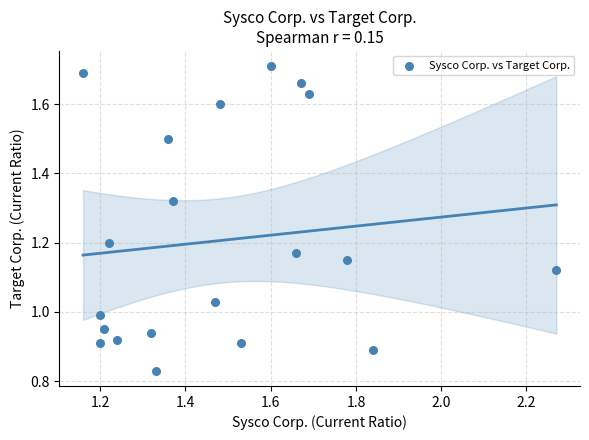

How many data points are displayed?

20